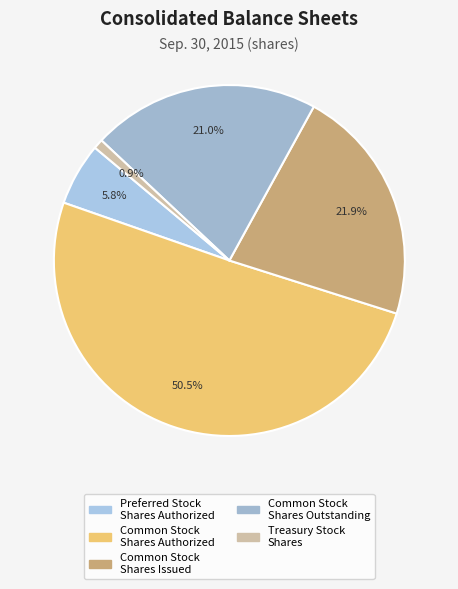

Count the number of slices in the pie.

5